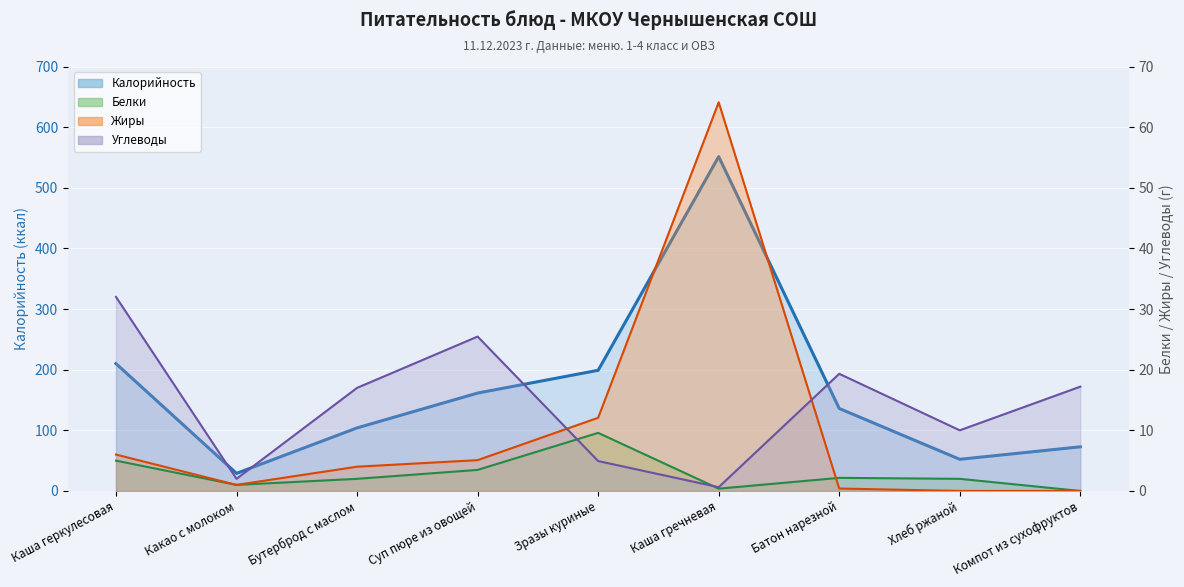

True or false: Жиры has a value of 0.0 at Хлеб ржаной.

True